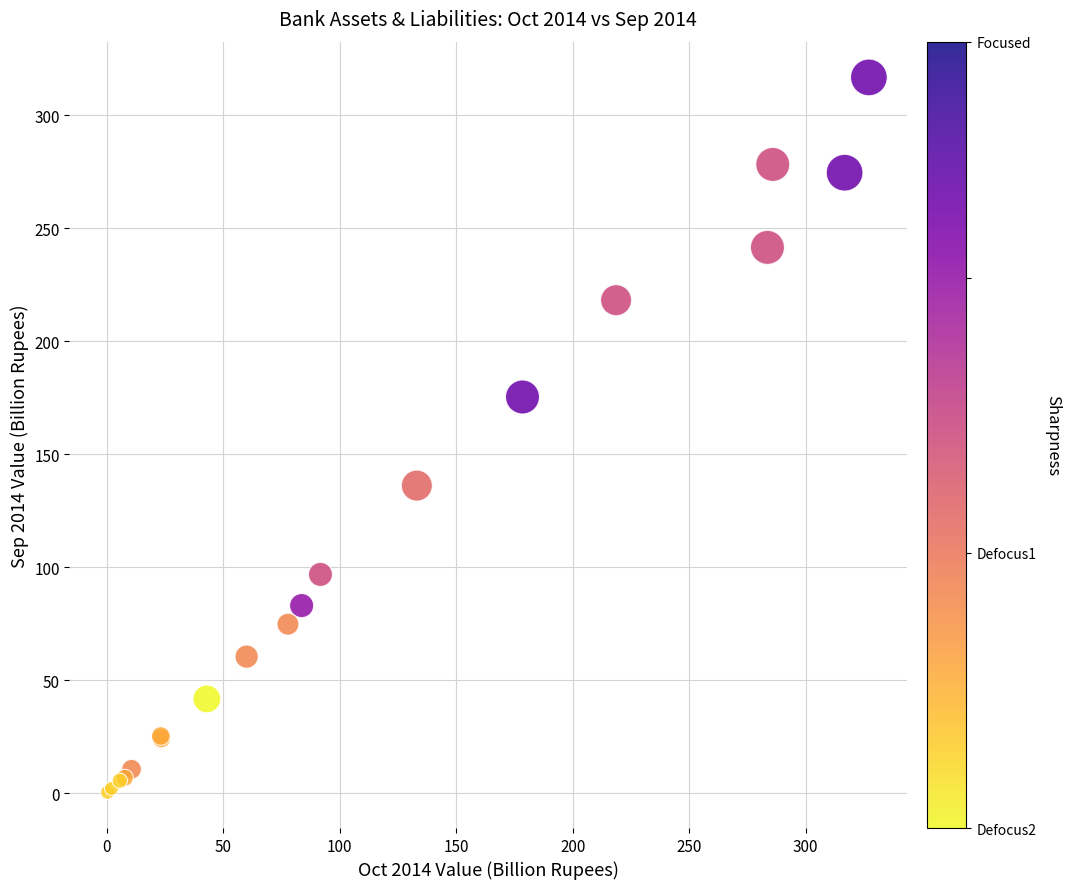

What Y value in the scatter plot is closest to 158?

175.3